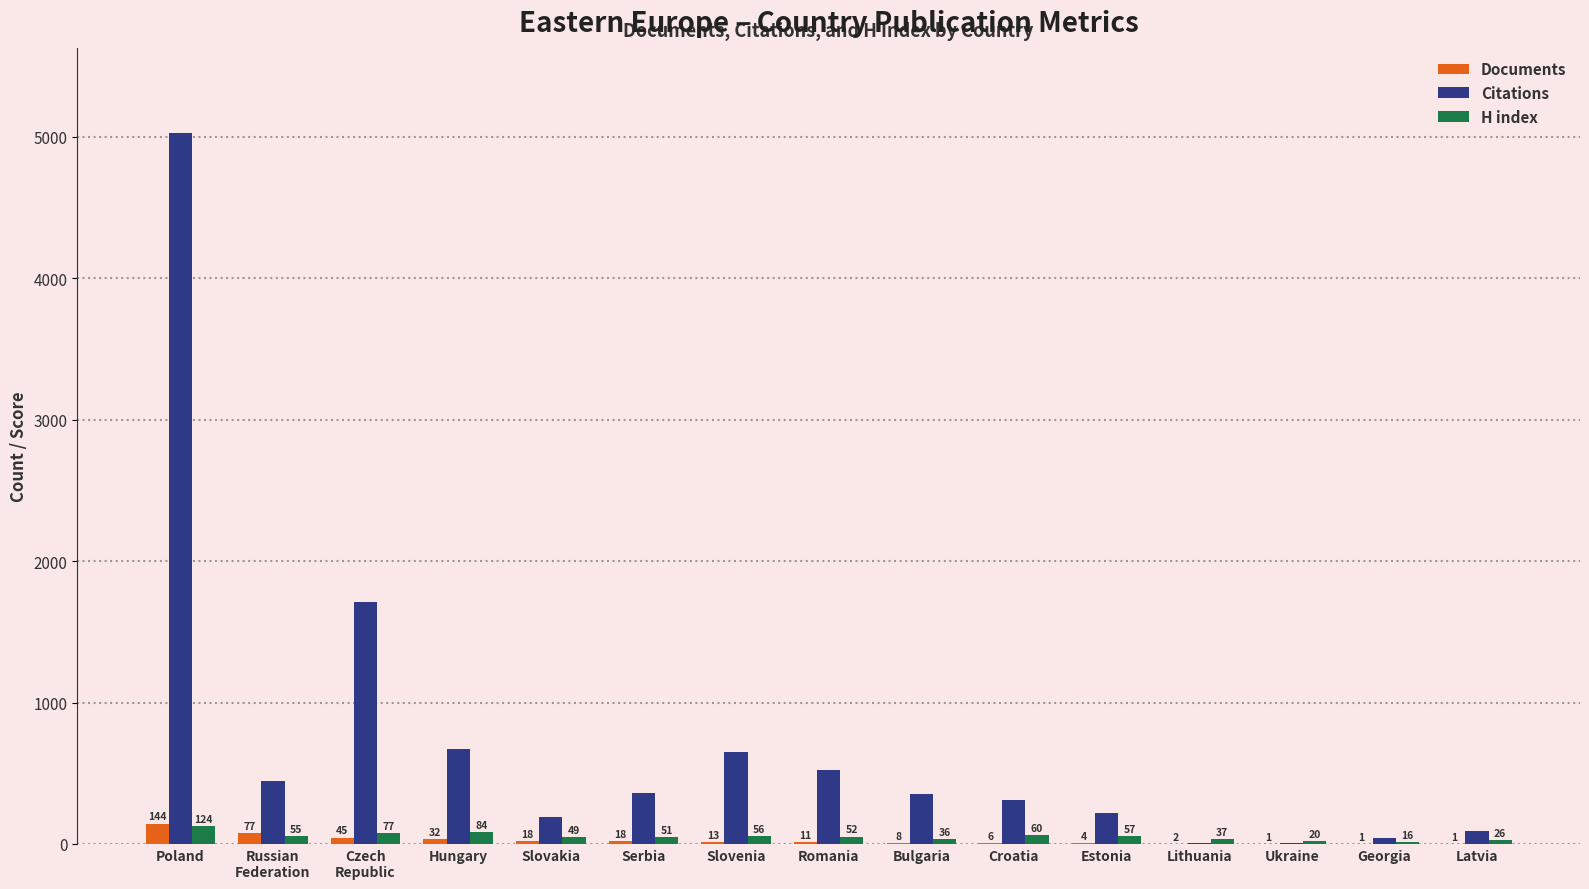

Where does the Documents series first go above 11?

Poland